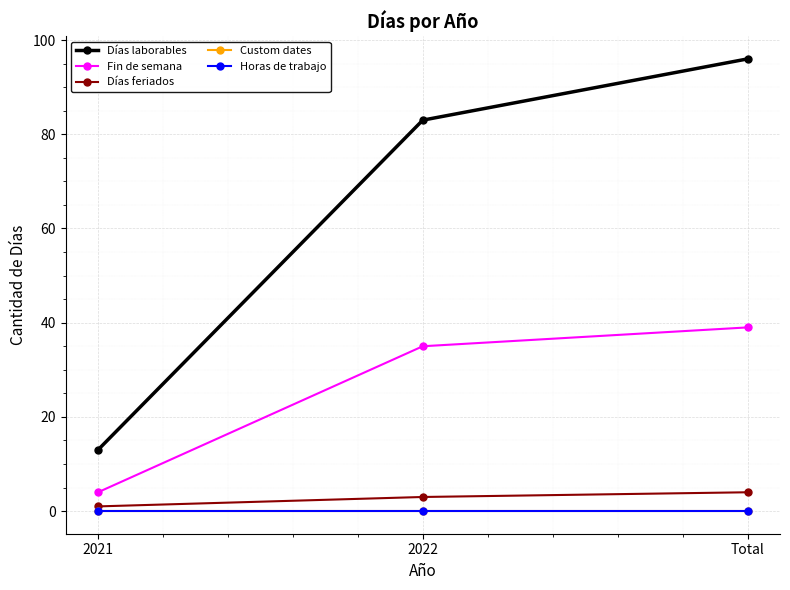

Which series has the largest total across all categories?

Días laborables